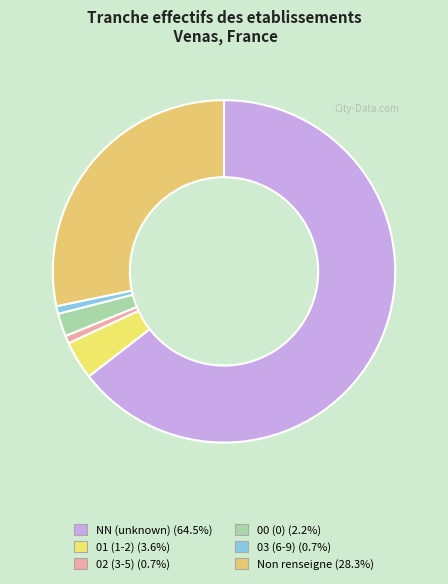

Count the number of slices in the pie.

6